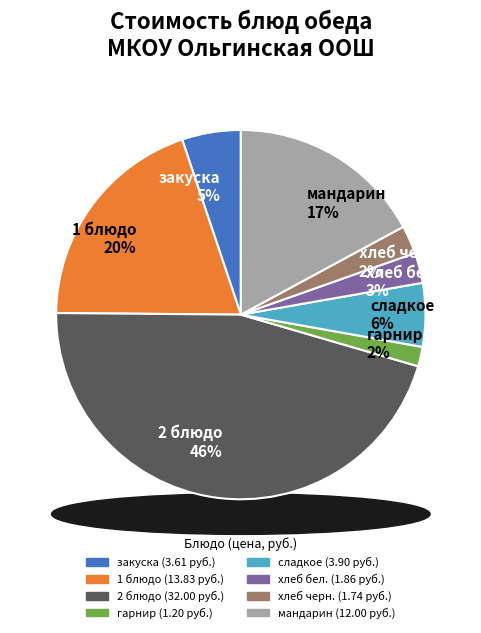

Is there any slice that represents more than half of the pie?

No